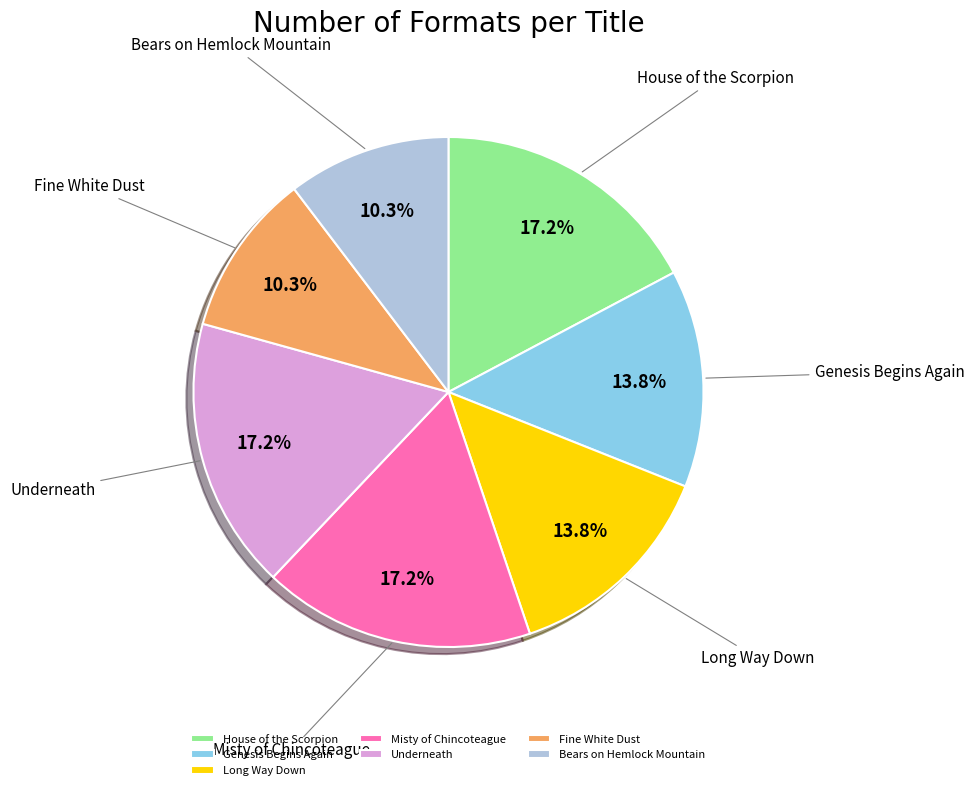

To the nearest percent, what is the average slice percentage?

14%